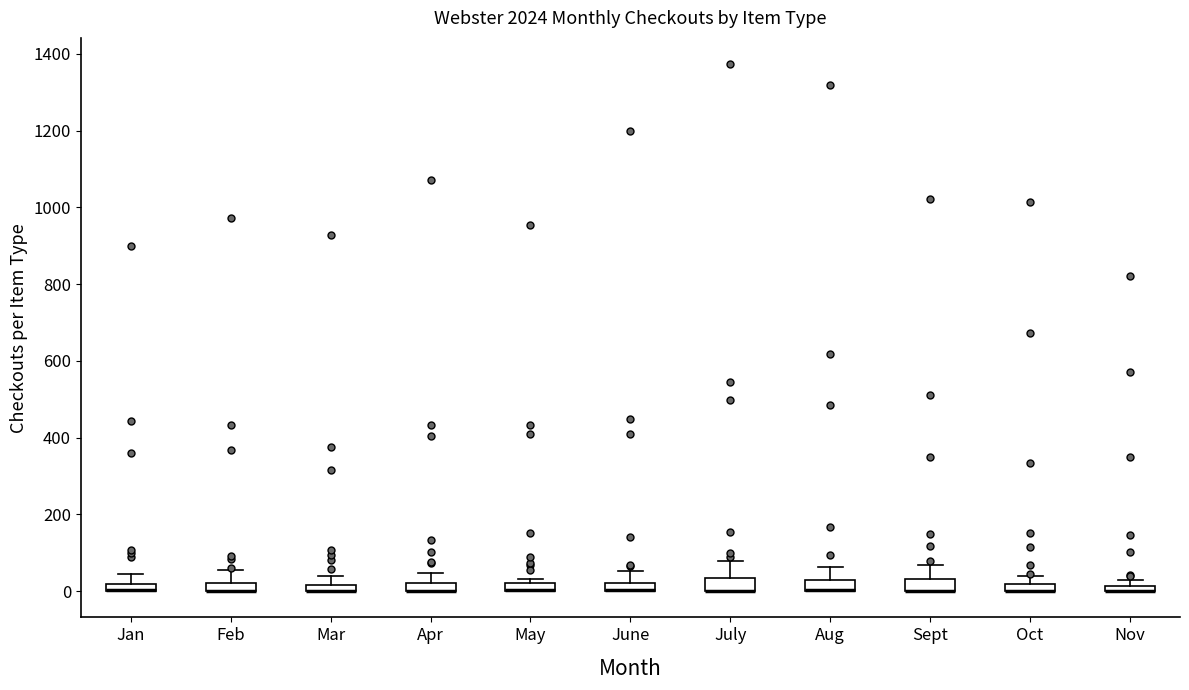

Where does the upper whisker of the box for Jan end on the y-axis? The values are not printed on the chart, so give them approximately, as read against the axis.

40